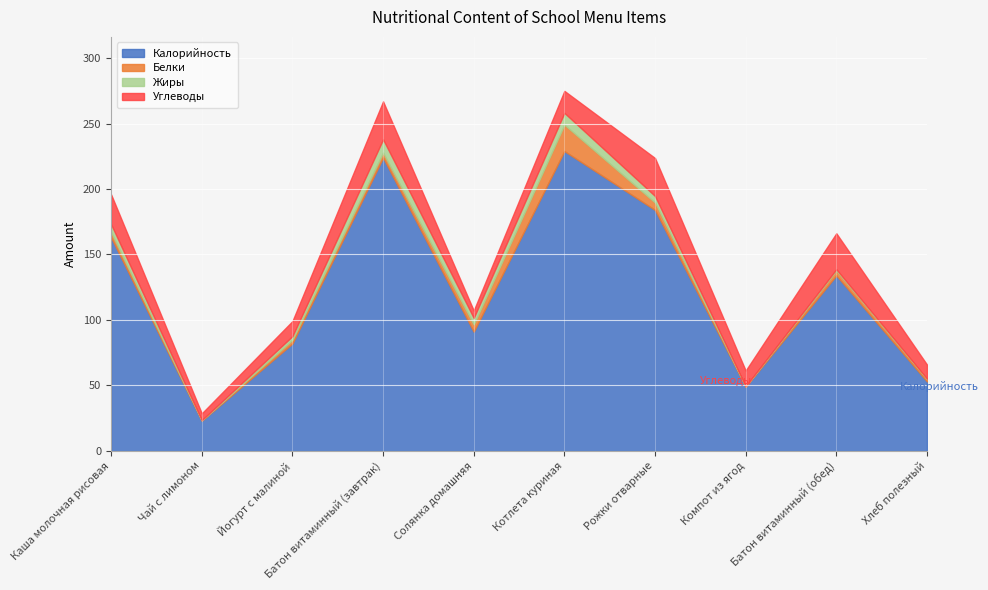

What is the greatest value displayed?

229.0